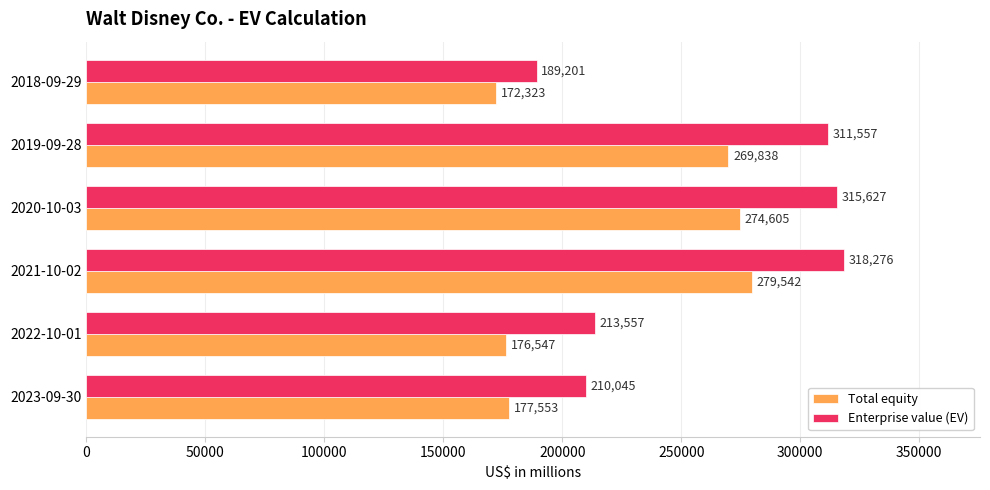

Rank the series by their maximum value, from highest to lowest.

Enterprise value (EV), Total equity